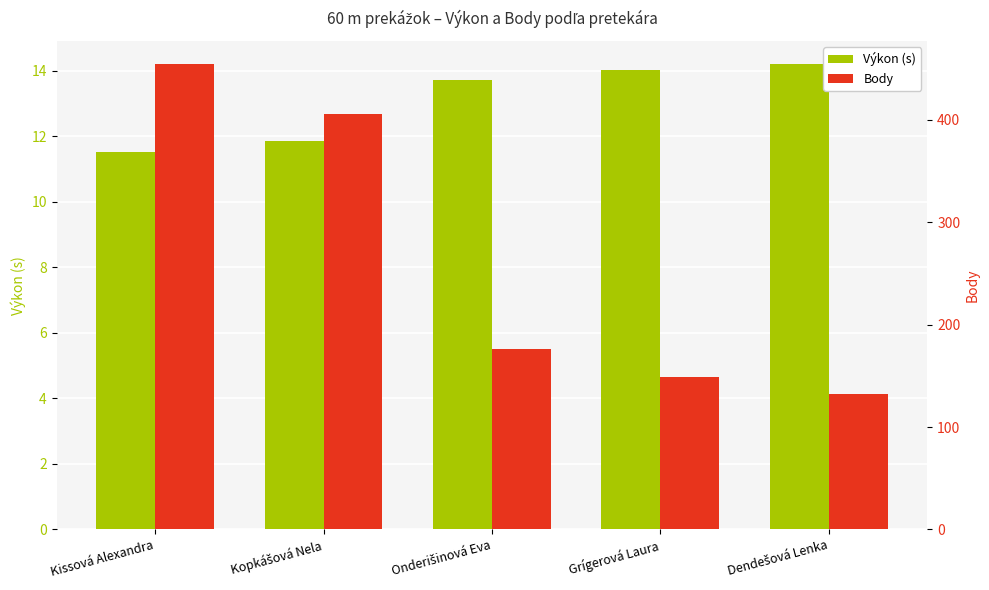

What are all the series names shown in the legend?

Výkon (s), Body